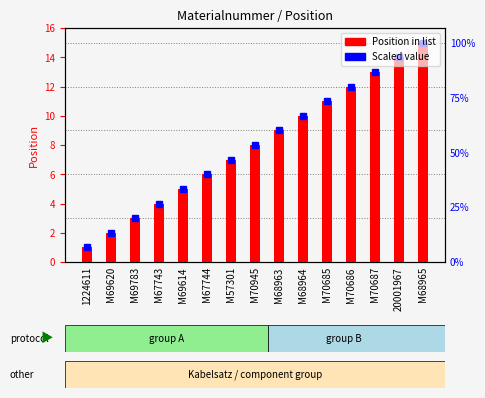

Read the Scaled value value at M68965, to the nearest 10.

20